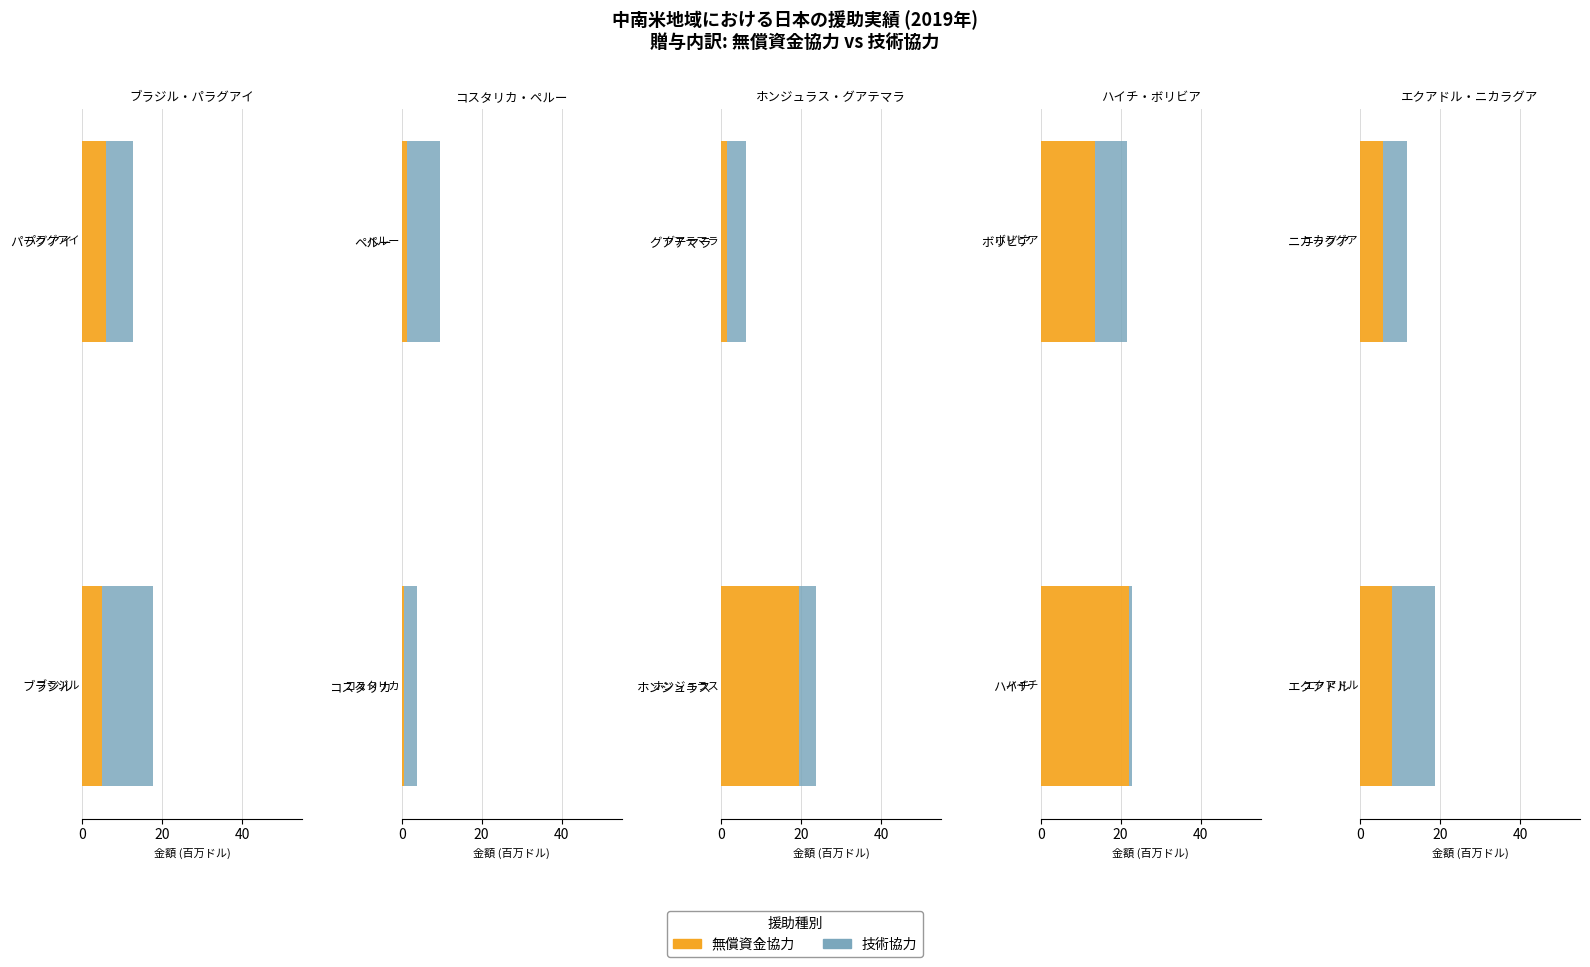

Is it true that 技術協力 equals 5.9 at ニカラグア?

True